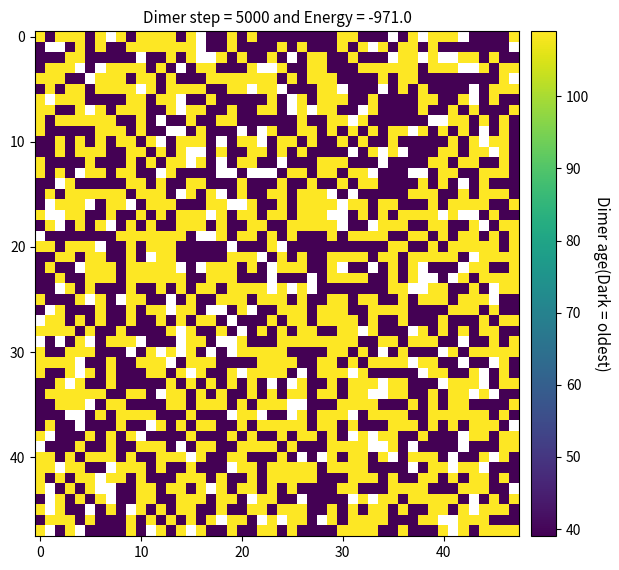

Is it true that 2b35977324f5a63a8de5099d4bed05c7162d7e0 equals 13 at io_index?

False